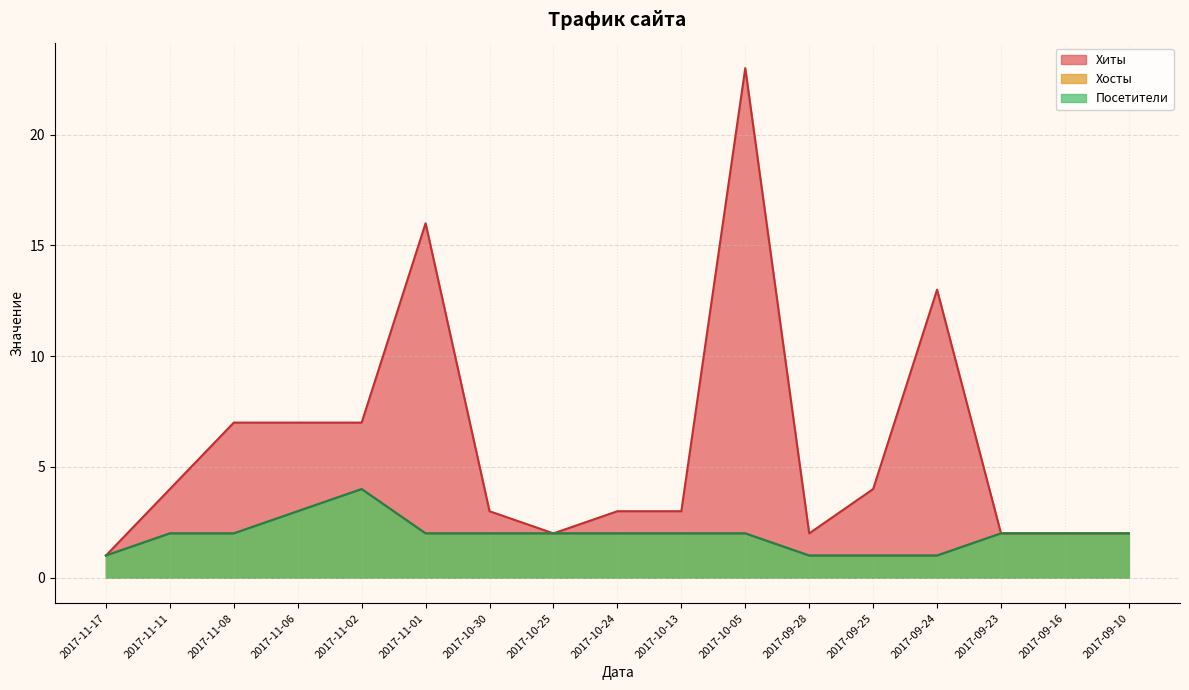

Where is the first local maximum for Хосты?

2017-11-02